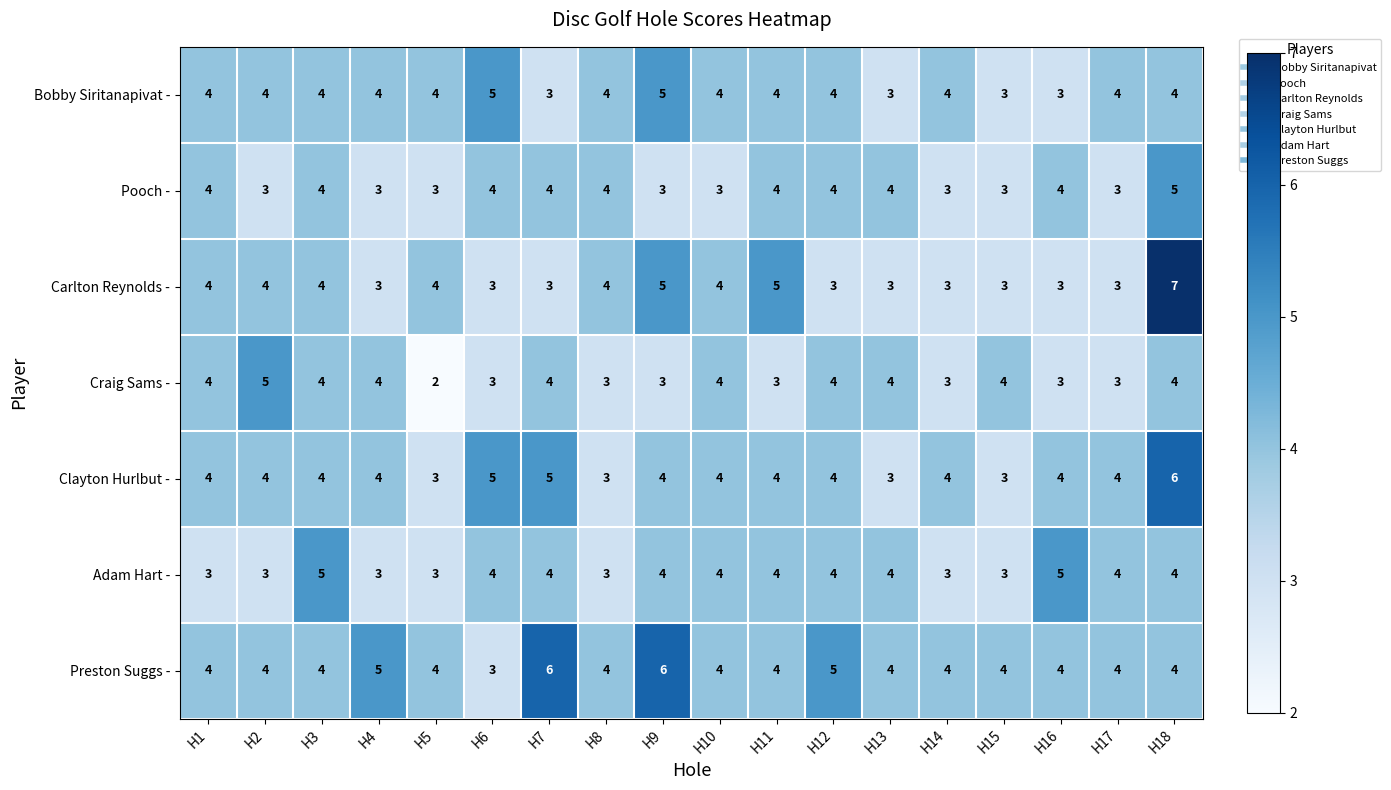

Which series has the largest range (max minus min)?

Carlton Reynolds -